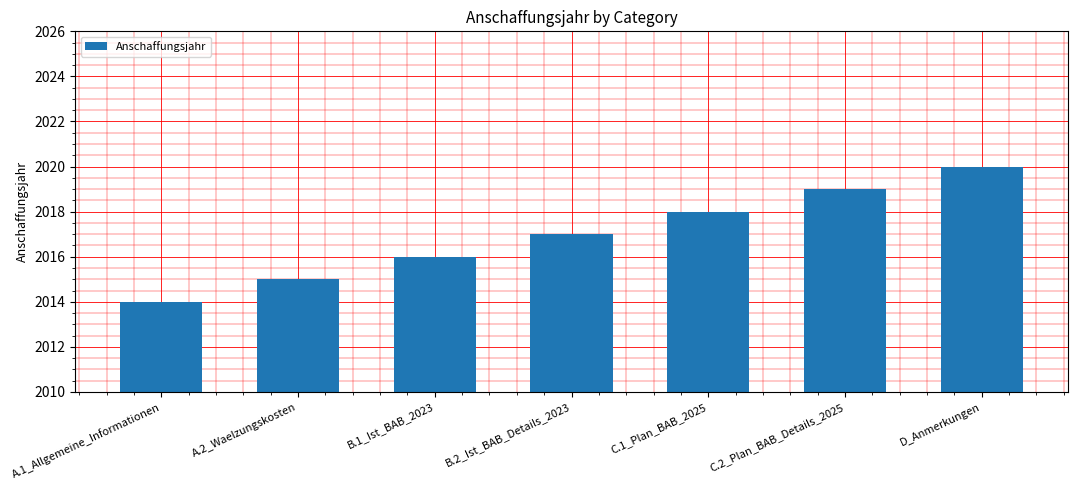

How many categories are shown in the chart?

7